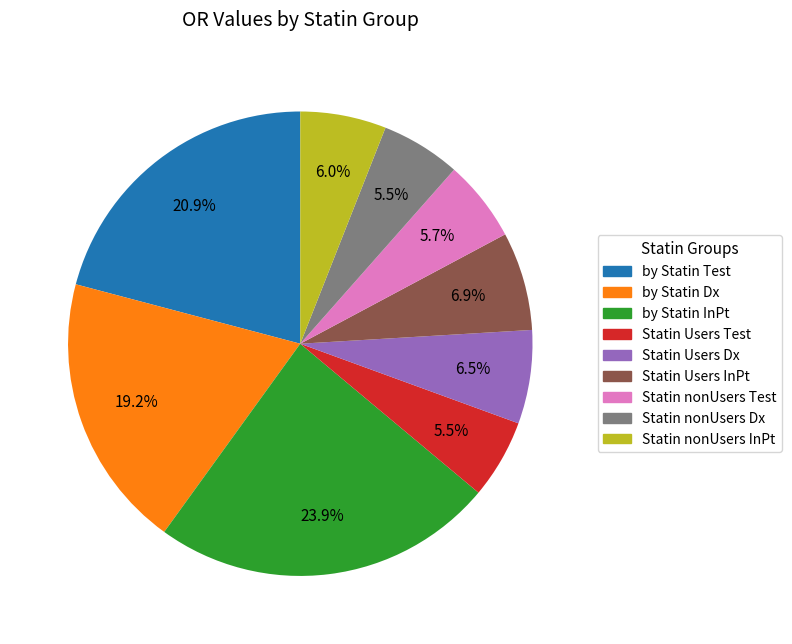

What percentage is NOT represented by Statin nonUsers Test?

94.3%